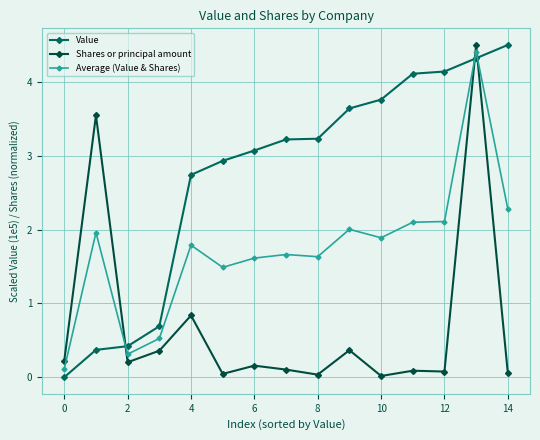

How many values in the Average (Value & Shares) series exceed 1?

12